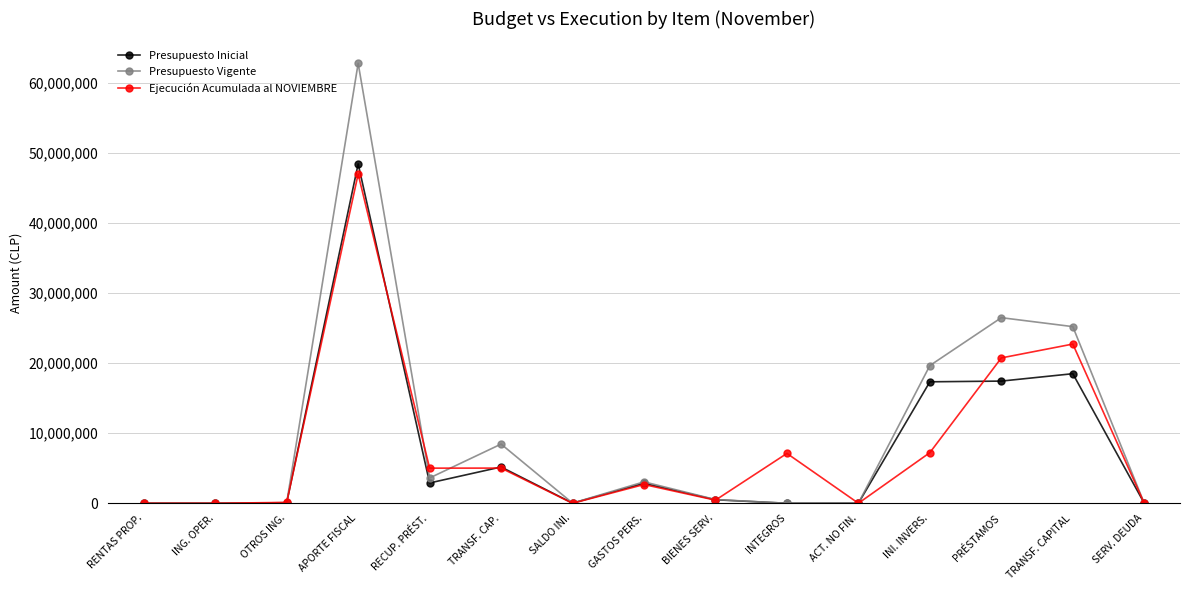

True or false: Ejecución Acumulada al NOVIEMBRE has a value of 0 at SALDO INI..

True